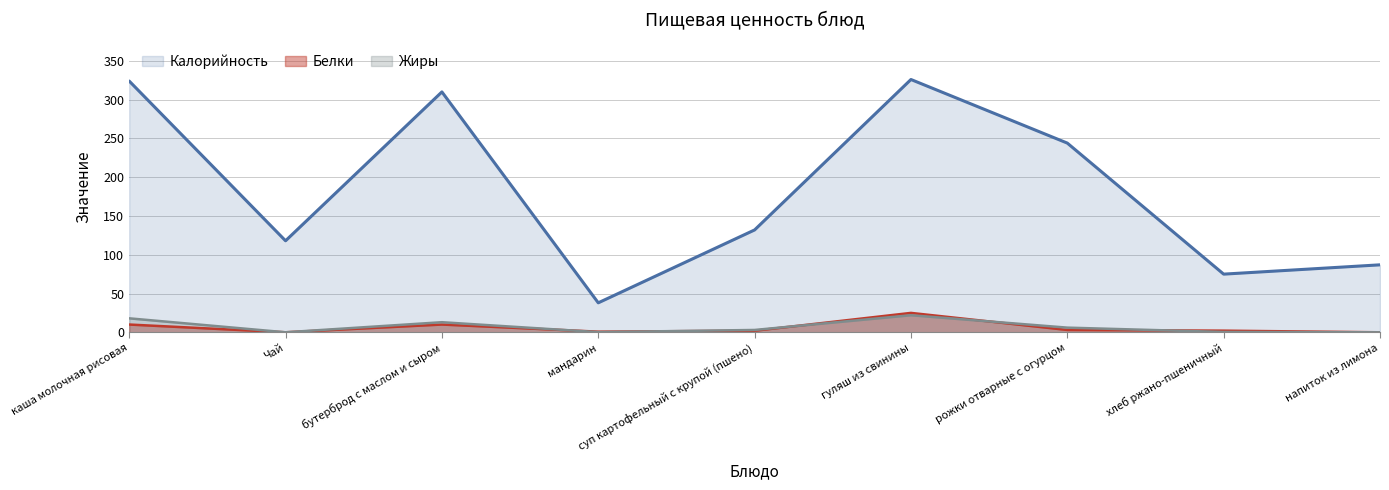

True or false: Калорийность and Белки intersect in this chart.

False